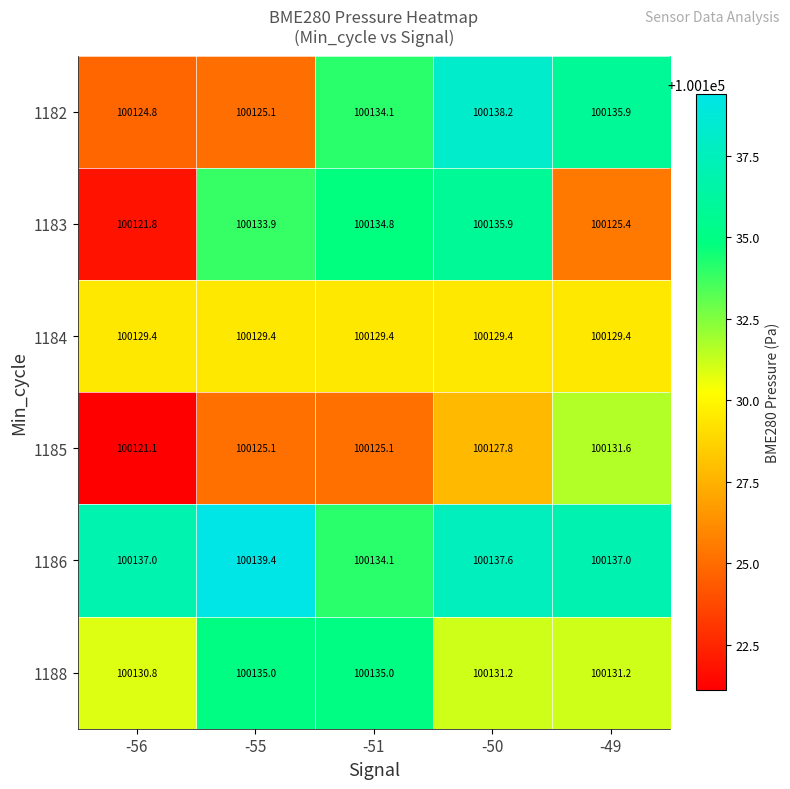

The value of 1184 at -49 is 100129.4. True or false?

True